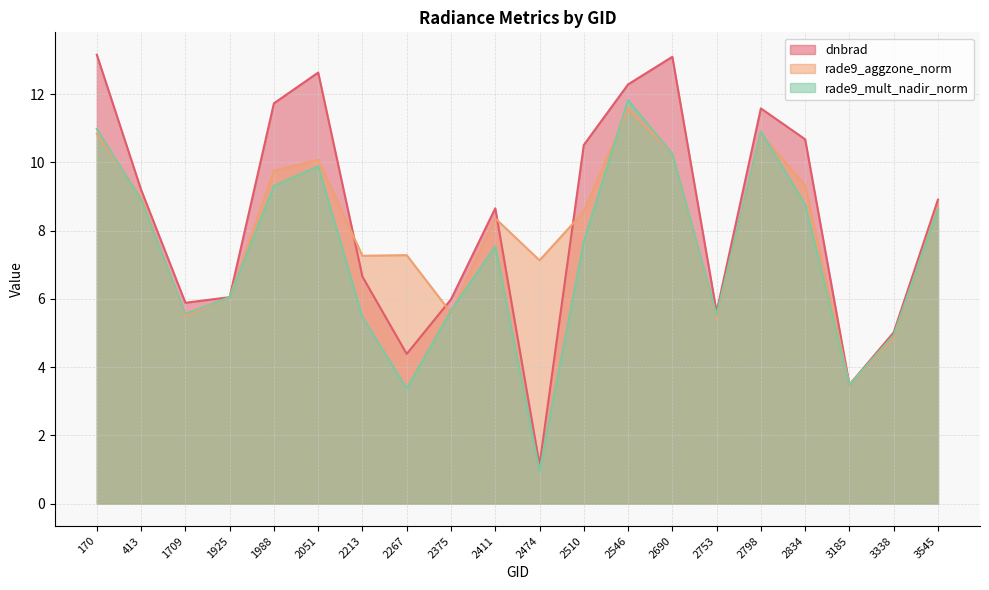

True or false: rade9_mult_nadir_norm and rade9_aggzone_norm intersect in this chart.

True